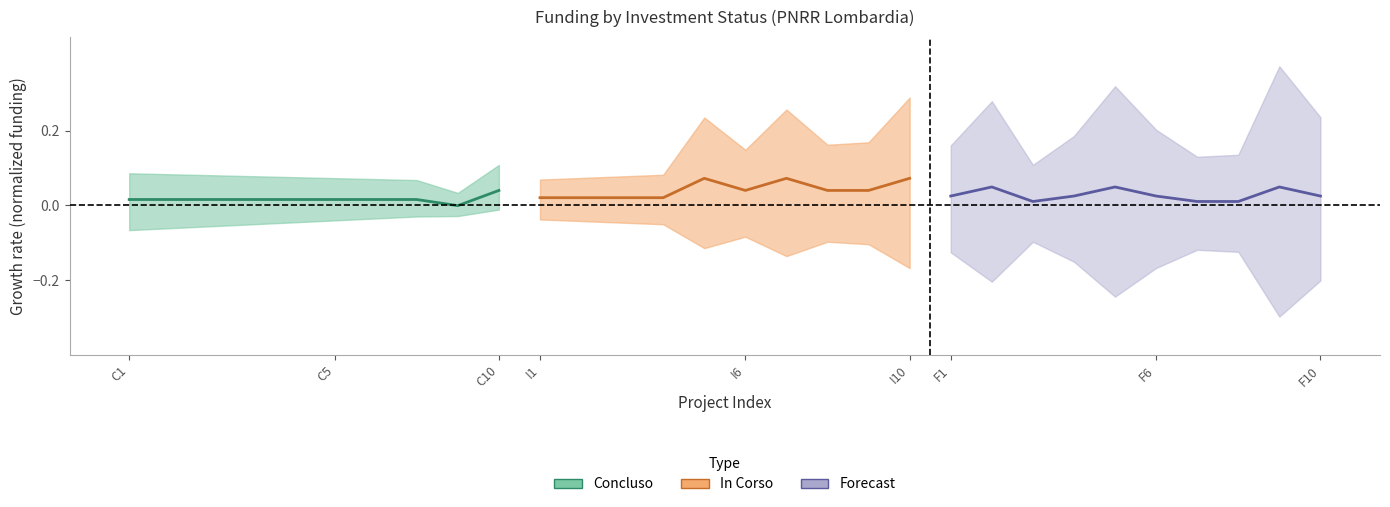

Between which two adjacent categories do Forecast and Concluso first intersect?

C5 and C10